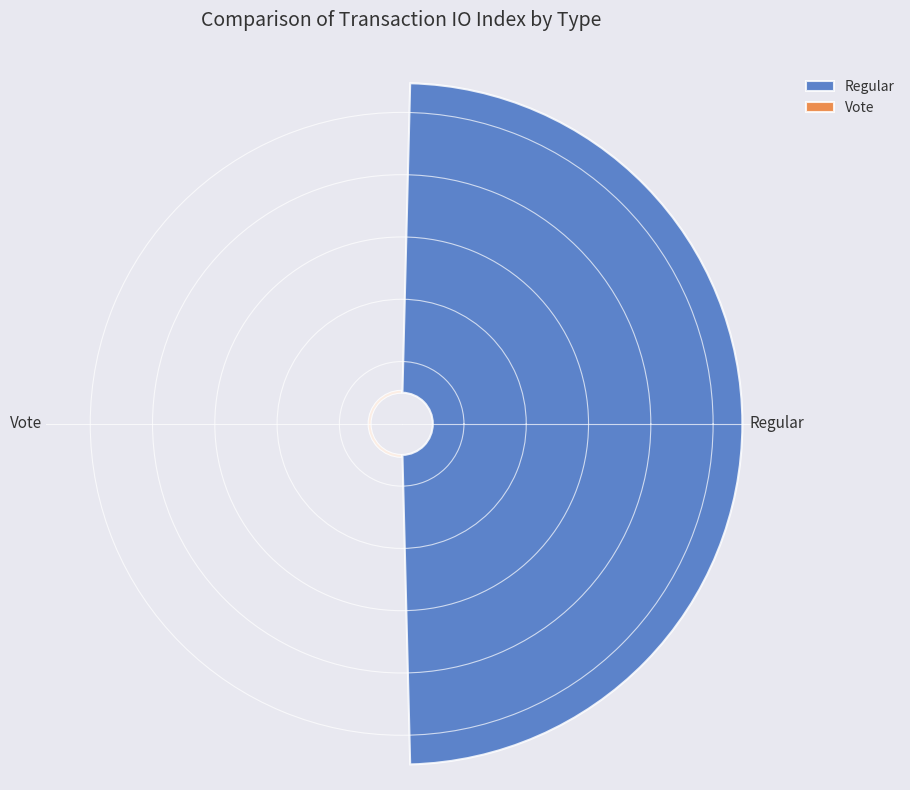

What is the smallest slice in the pie chart?

Vote